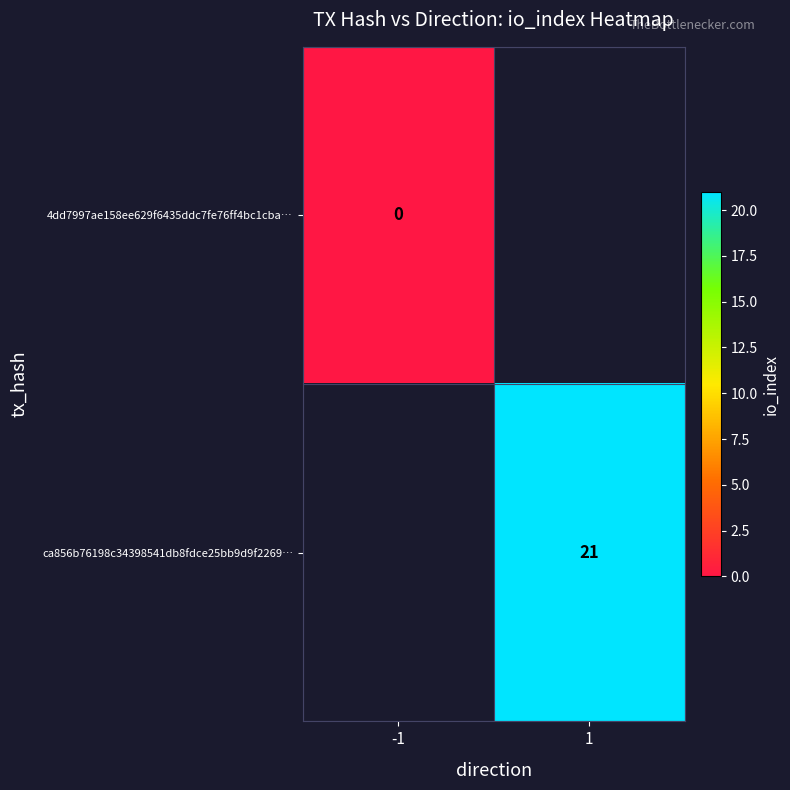

Is the value of ca856b76198c34398541db8fdce25bb9d9f2269… at -1 greater than the value of 4dd7997ae158ee629f6435ddc7fe76ff4bc1cba… at 1?

No